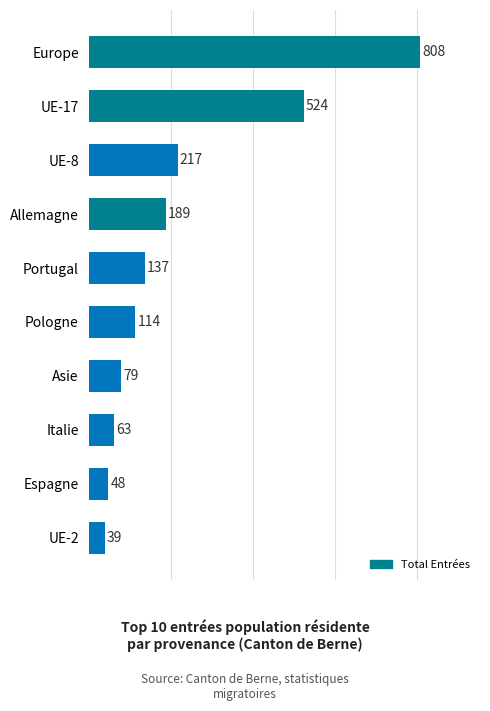

Does the chart contain stacked bars?

No